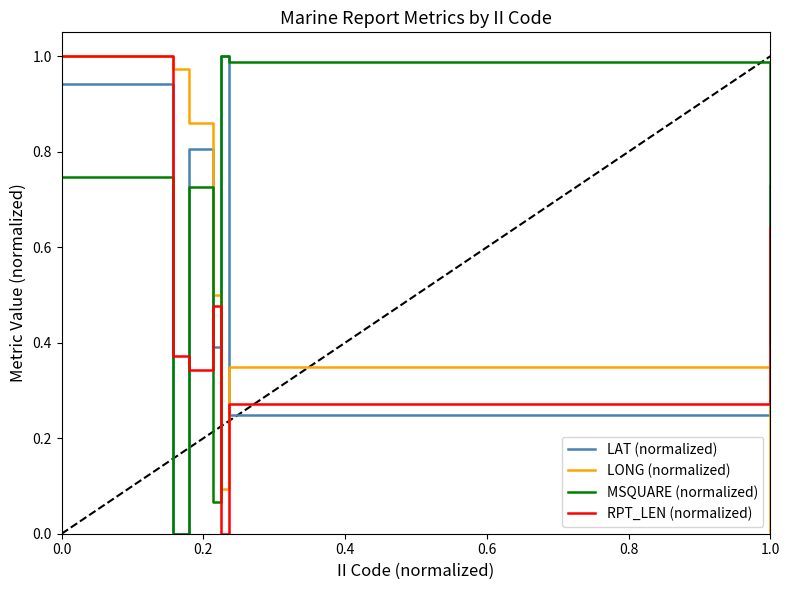

True or false: MSQUARE (normalized) and LONG (normalized) intersect in this chart.

True